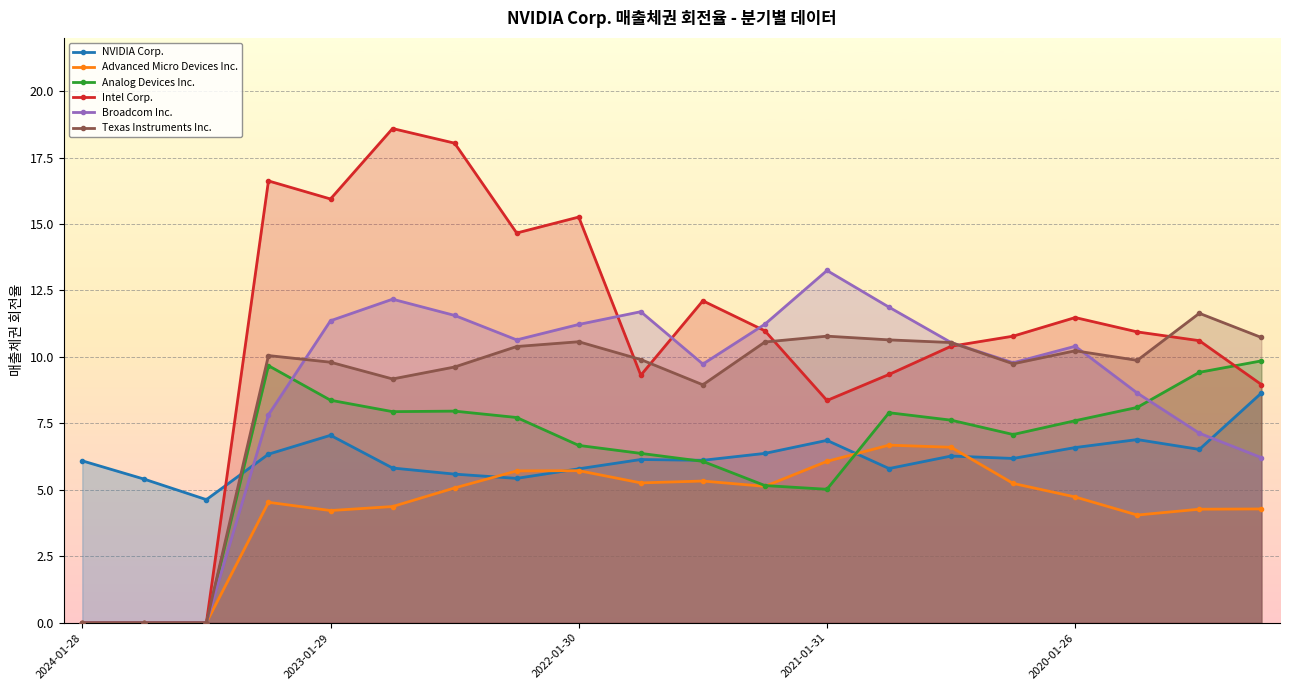

What is the difference between the highest and lowest values at 2024-01-28?

6.1